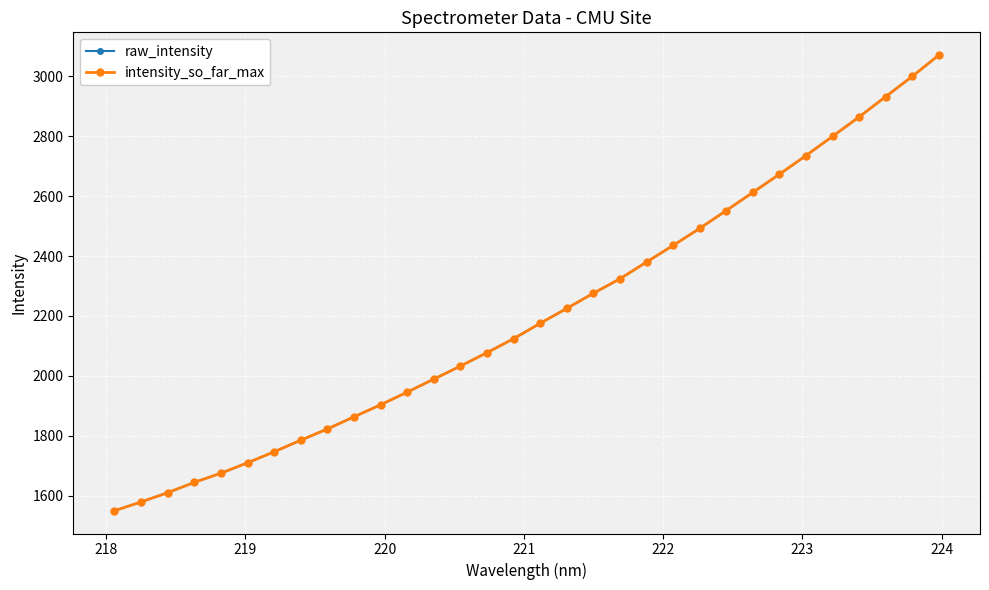

Is this an area chart (filled region under the line)?

No